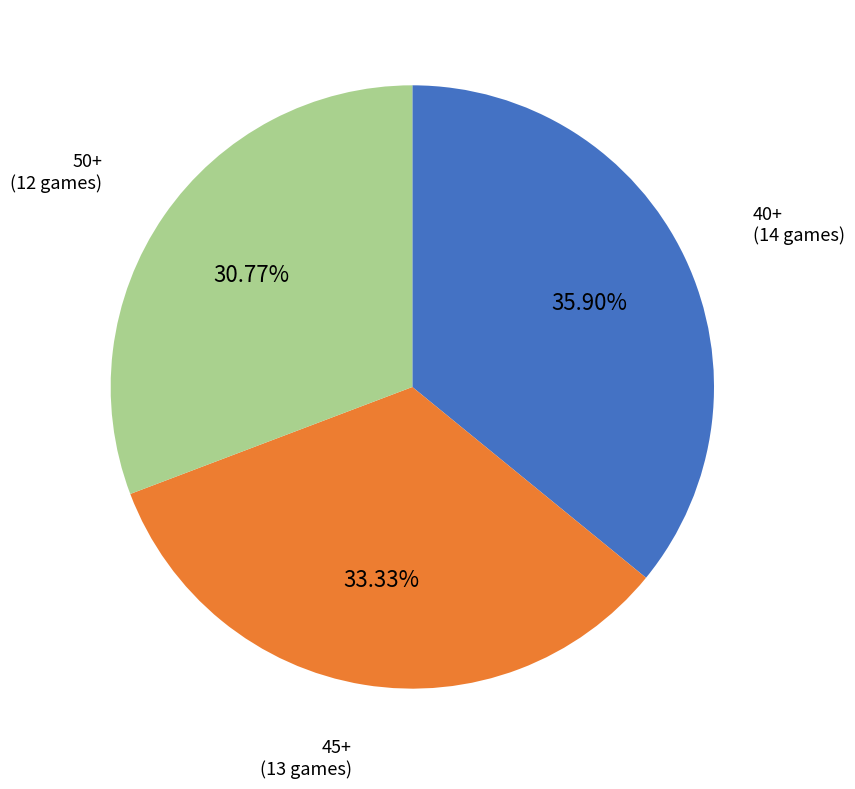

Is there a majority slice in this chart?

No